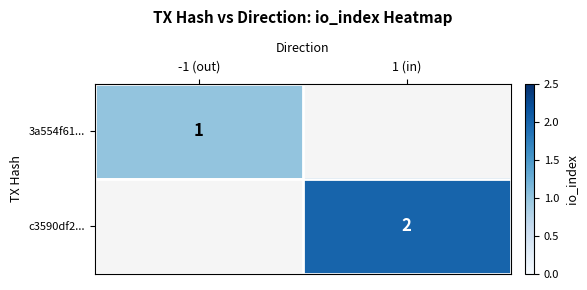

What is the greatest value displayed?

2.0